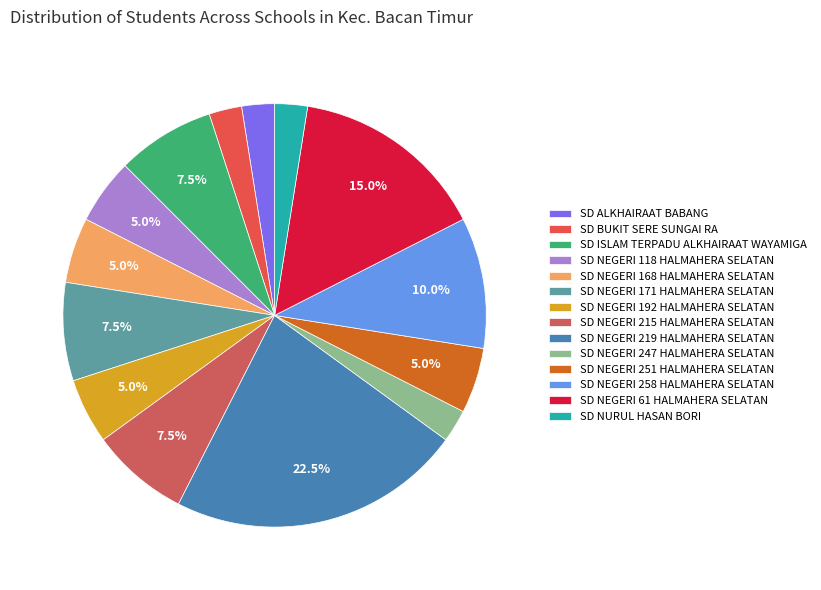

To the nearest percent, what is the difference between the SD ISLAM TERPADU ALKHAIRAAT WAYAMIGA and SD NEGERI 219 HALMAHERA SELATAN slice percentages?

15%